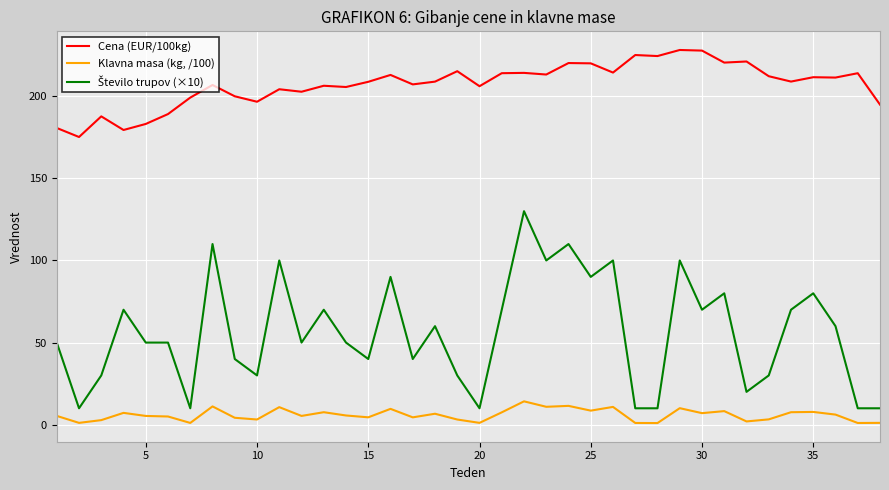

Which series has the largest total across all categories?

Cena (EUR/100kg)